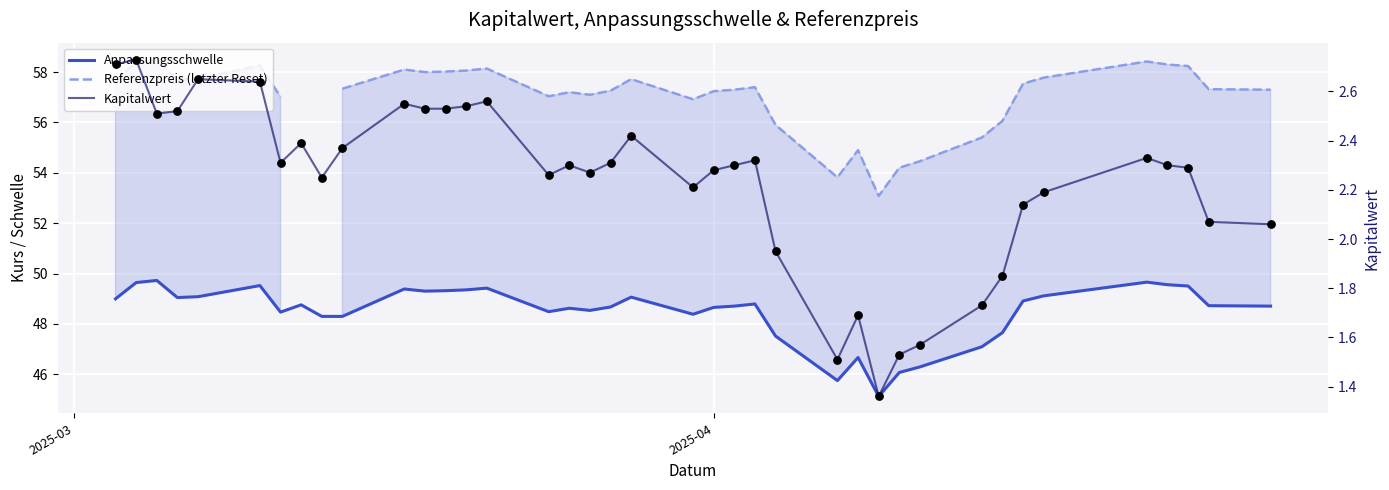

Which series has the largest Y range (max minus min)?

Referenzpreis (letzter Reset)